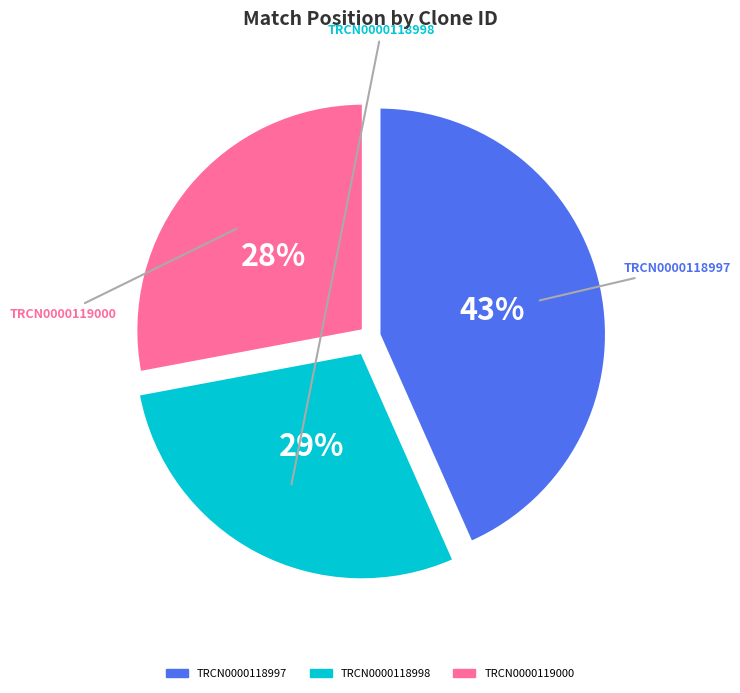

Is it true that TRCN0000119000 is 14% of the pie?

False